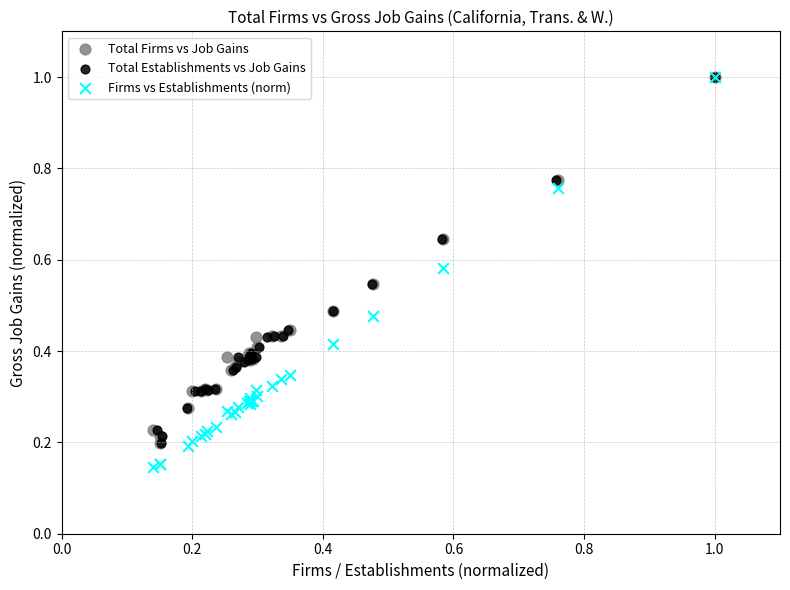

Which series has the largest Y range (max minus min)?

Firms vs Establishments (norm)